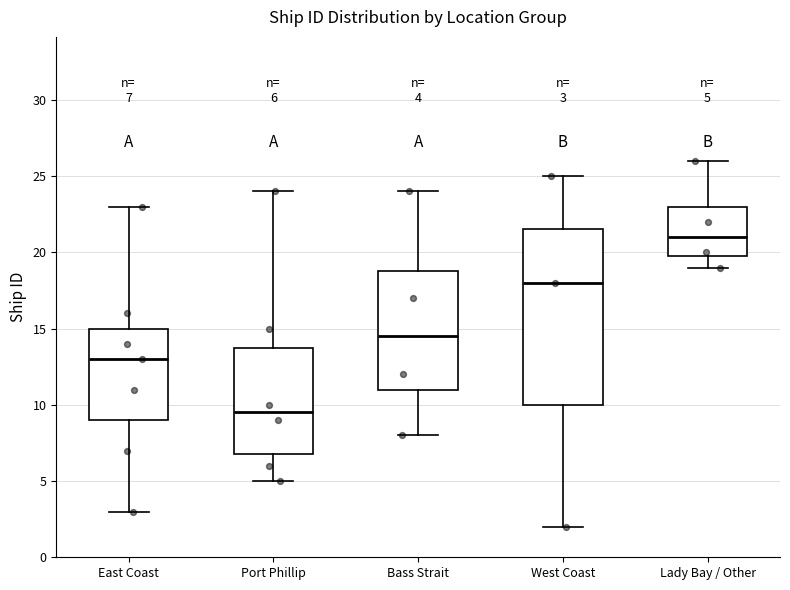

Which box has the lowest median line?

Port Phillip